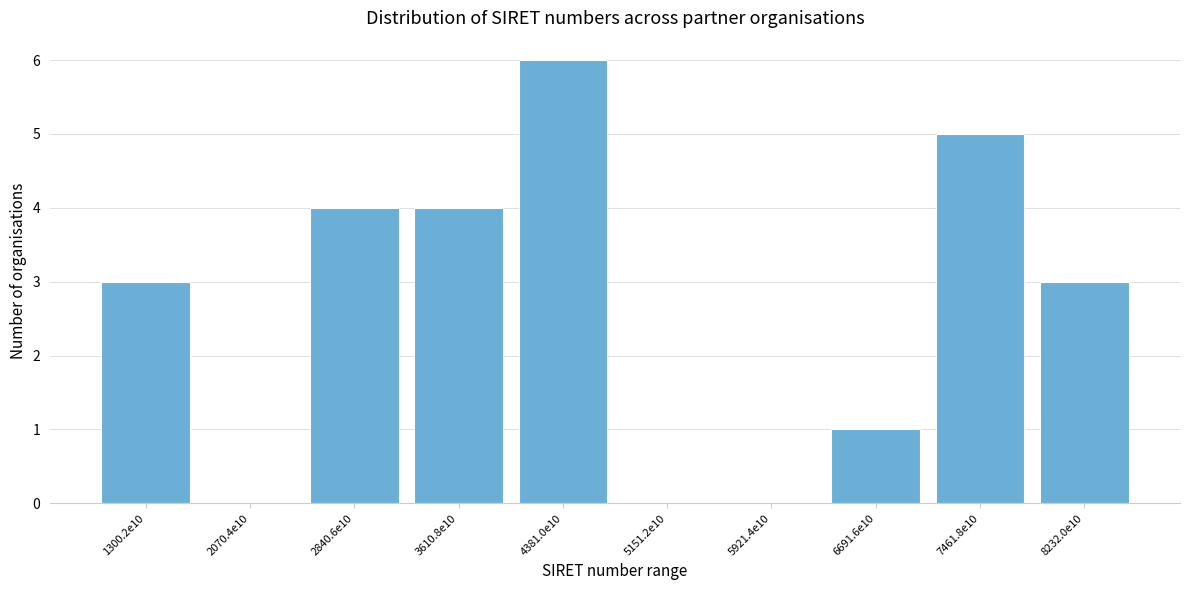

Reading left to right, list all the values displayed in this chart.

1300.2e10=3	2070.4e10=0	2840.6e10=4	3610.8e10=4	4381.0e10=6	5151.2e10=0	5921.4e10=0	6691.6e10=1	7461.8e10=5	8232.0e10=3